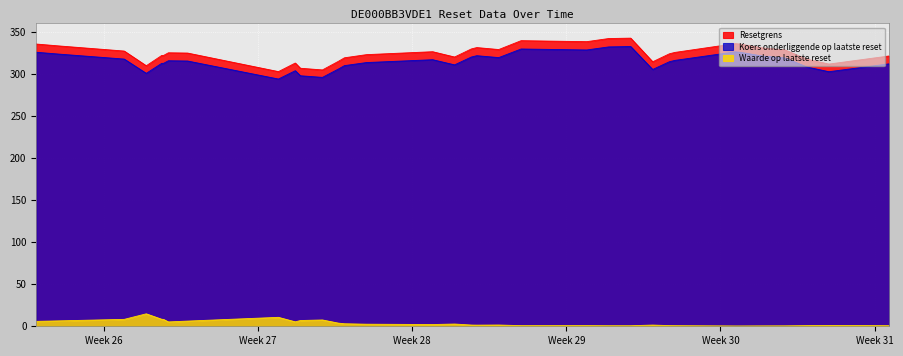

Where is Koers onderliggende op laatste reset nearest to the value 313?

2025-07-02 15:01:27